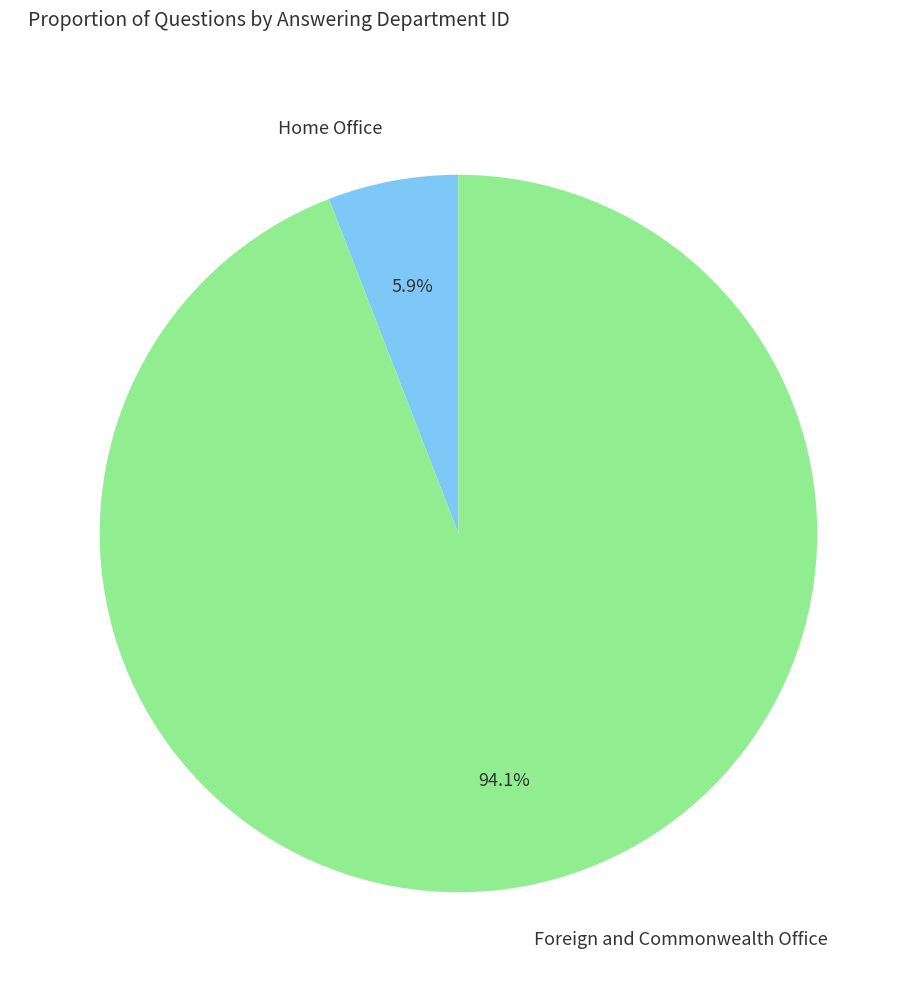

Is it true that Home Office is 6% of the pie?

True